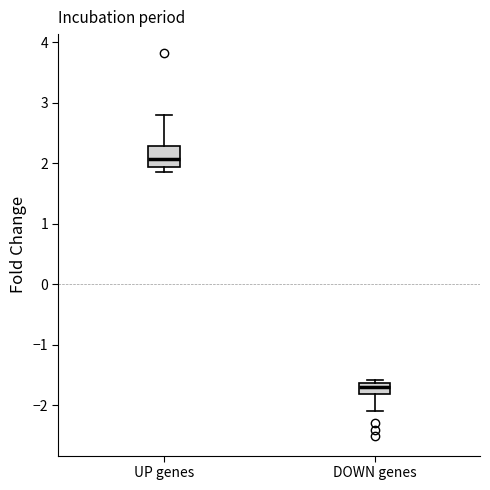

Reading left to right, transcribe this box plot: for each box, give where its median line is, the range the box spans, and where its two whiskers end, as read against the y-axis. The values are not printed on the chart, so give them approximately, as read against the axis.

UP genes: median 2.1, box 1.9 to 2.3, whiskers 1.9 (just below the box's lower edge) to 2.8
DOWN genes: median -1.7, box -1.8 to -1.6, whiskers -2.1 to -1.6 (just above the box's upper edge)